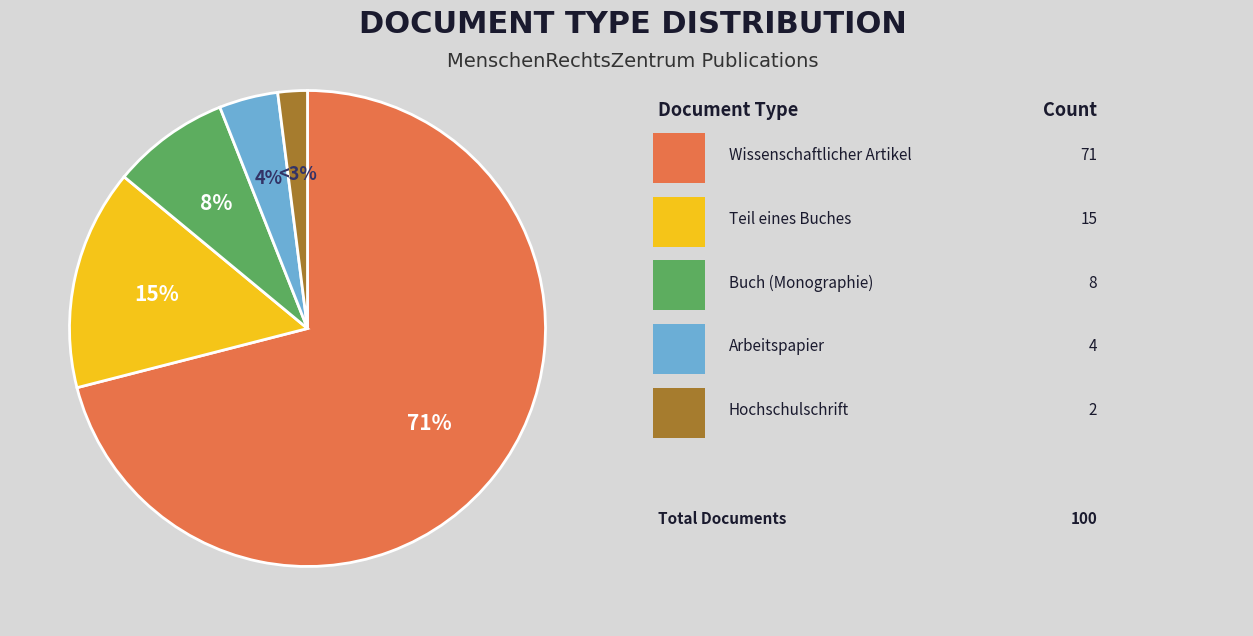

Is there any slice that represents more than half of the pie?

Yes